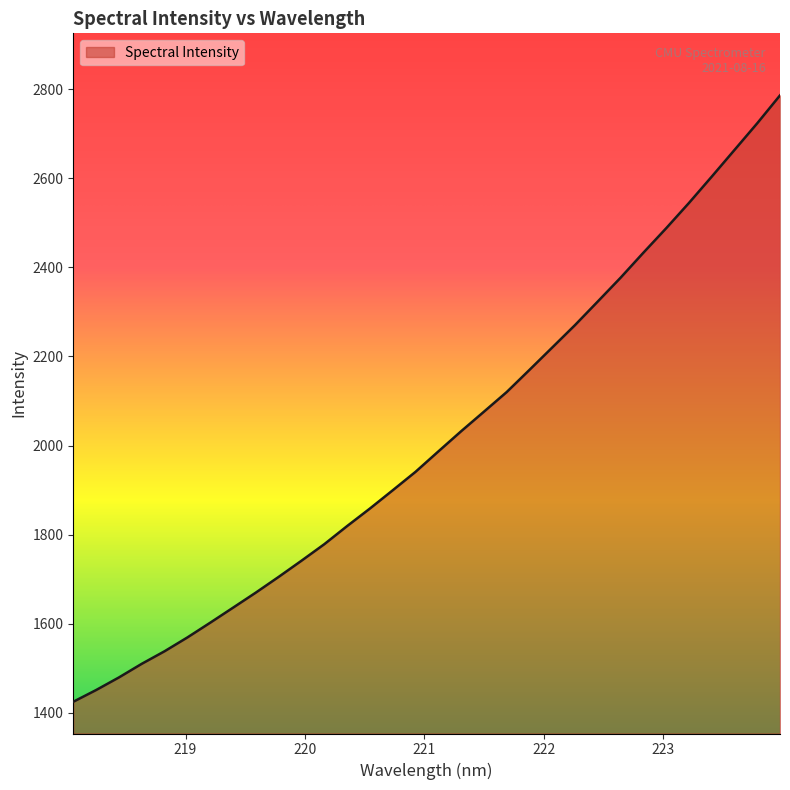

What is the smallest value displayed?

1424.8